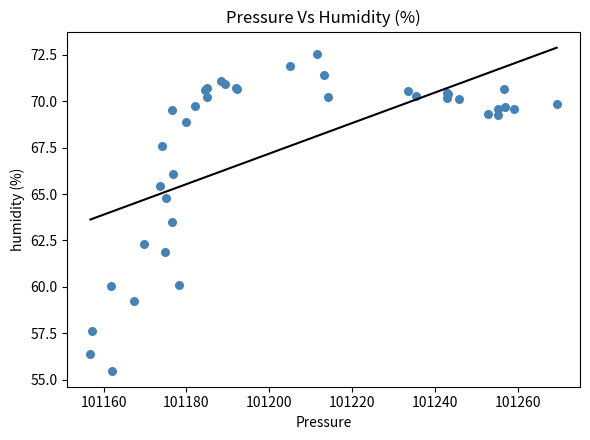

What Y value in the scatter plot is closest to 64?

63.5